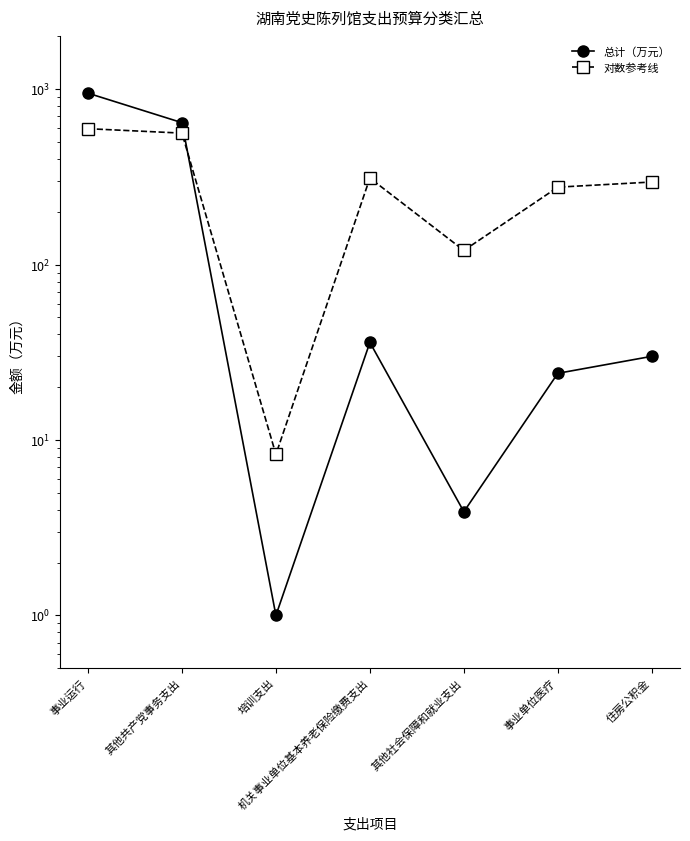

What are all the series names shown in the legend?

总计（万元）, 对数参考线